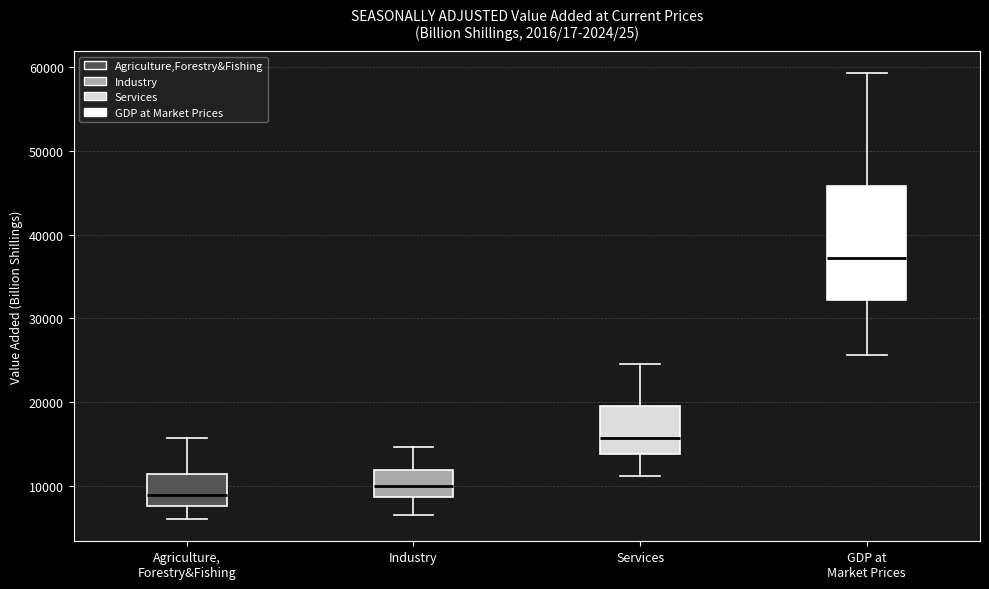

Comparing the boxes themselves (not the whiskers), which one is the tallest?

GDP at Market Prices